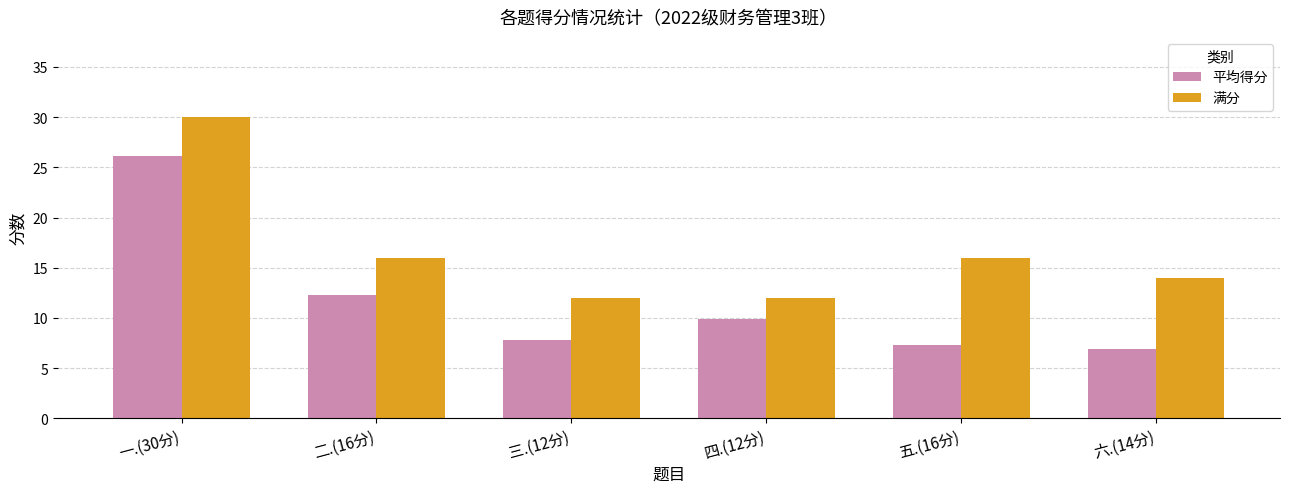

What is the label of the 2nd bar from the right?

五.(16分)